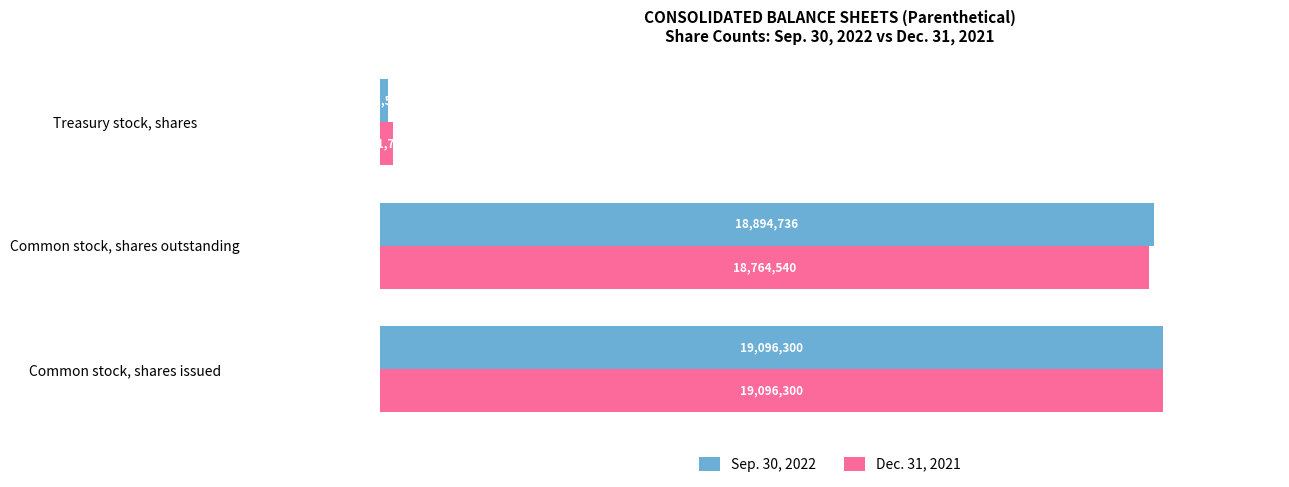

Where is Dec. 31, 2021 nearest to the value 9714030?

Common stock, shares outstanding